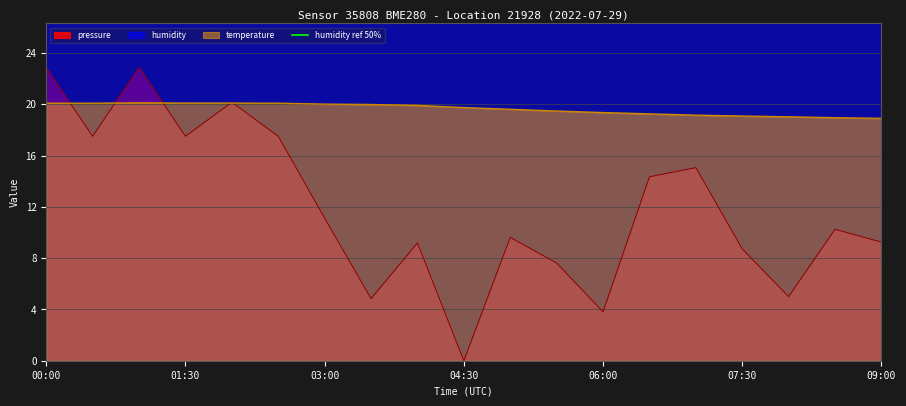

What is the difference between the temperature values at 03:30 and 07:00?

0.8